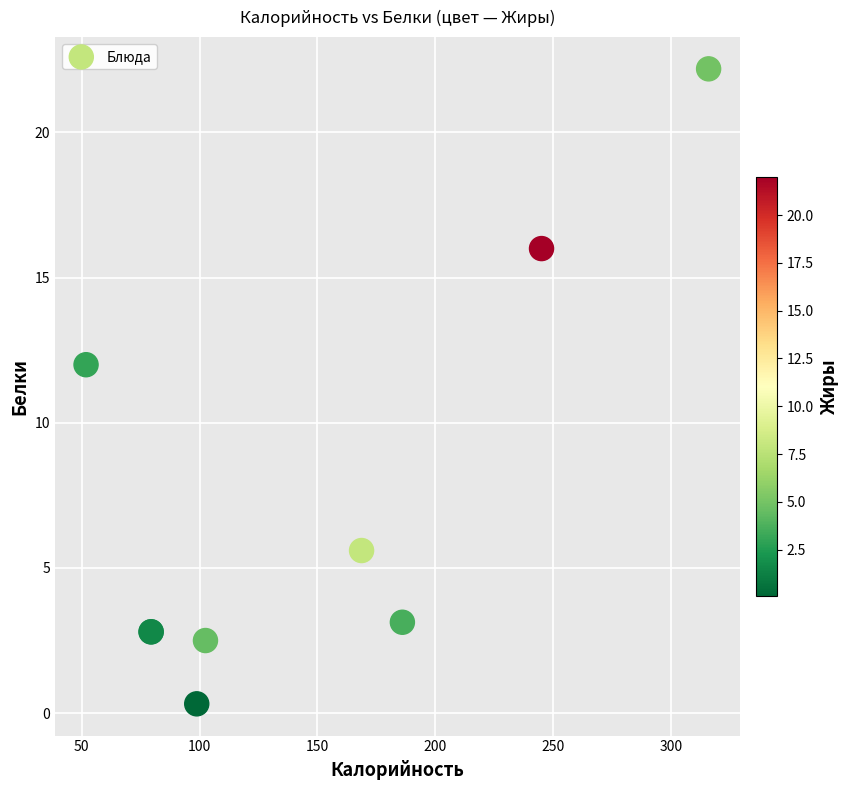

What Y value in the scatter plot is closest to 11?

12.0